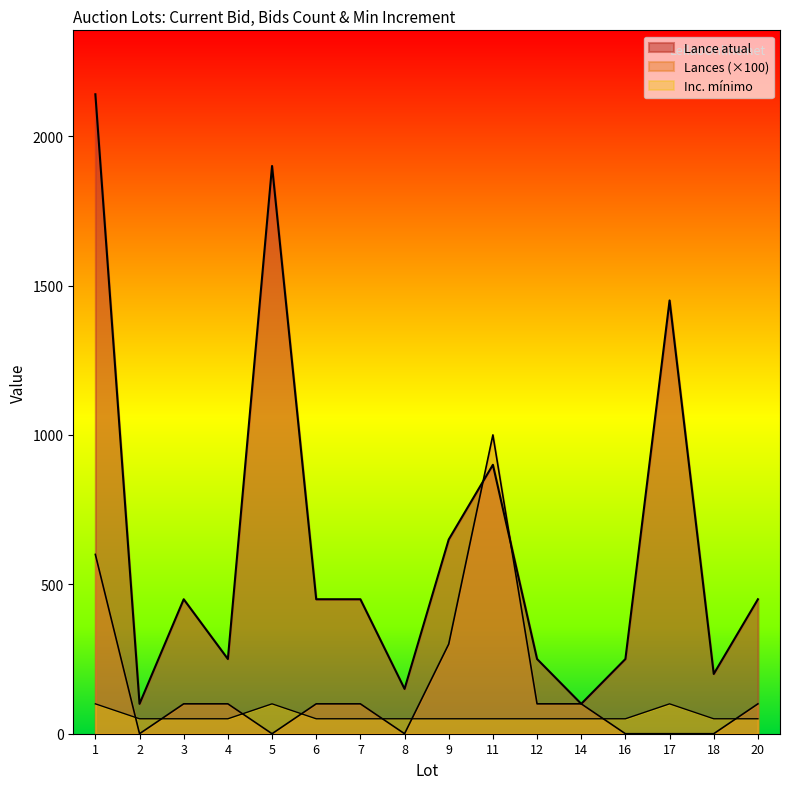

What are all the series names shown in the legend?

Lance atual, Lances, Inc. mínimo